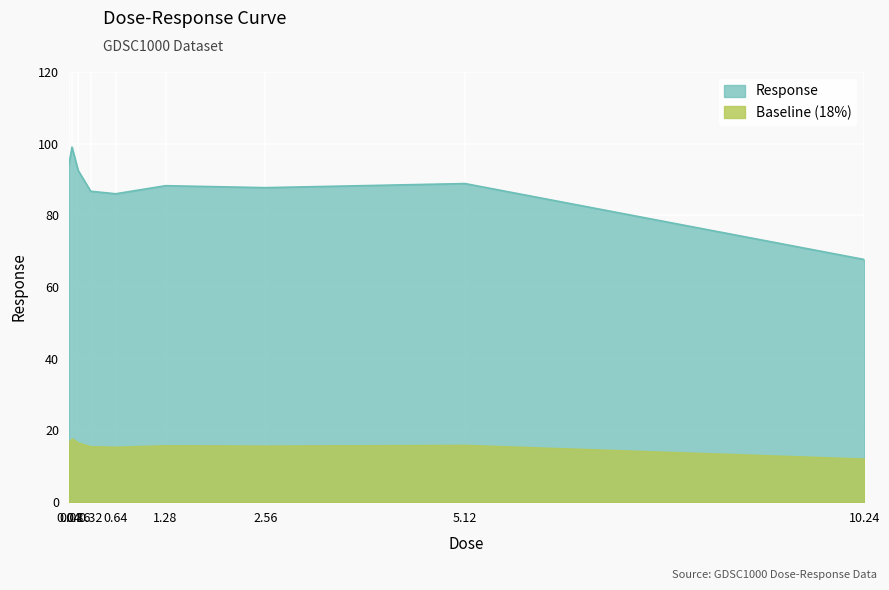

Reading right to left, what are all the values shown in this chart?

10.24=67.7	5.12=88.9	2.56=87.7	1.28=88.3	0.64=86.0	0.32=86.7	0.16=92.5	0.08=99.1	0.04=94.1